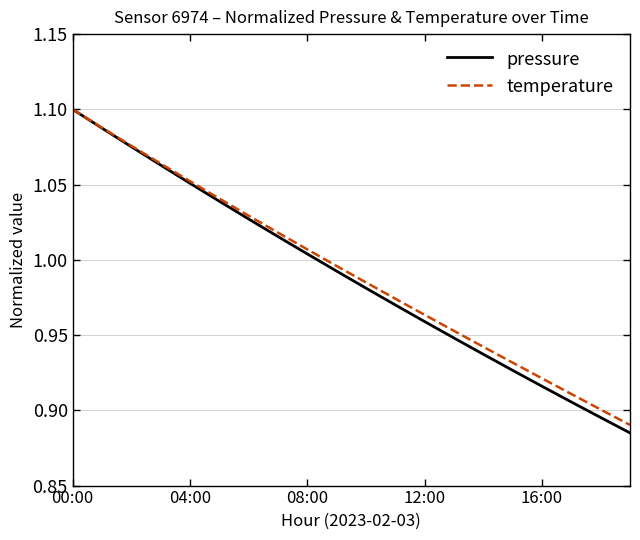

True or false: temperature and pressure cross at least once.

False